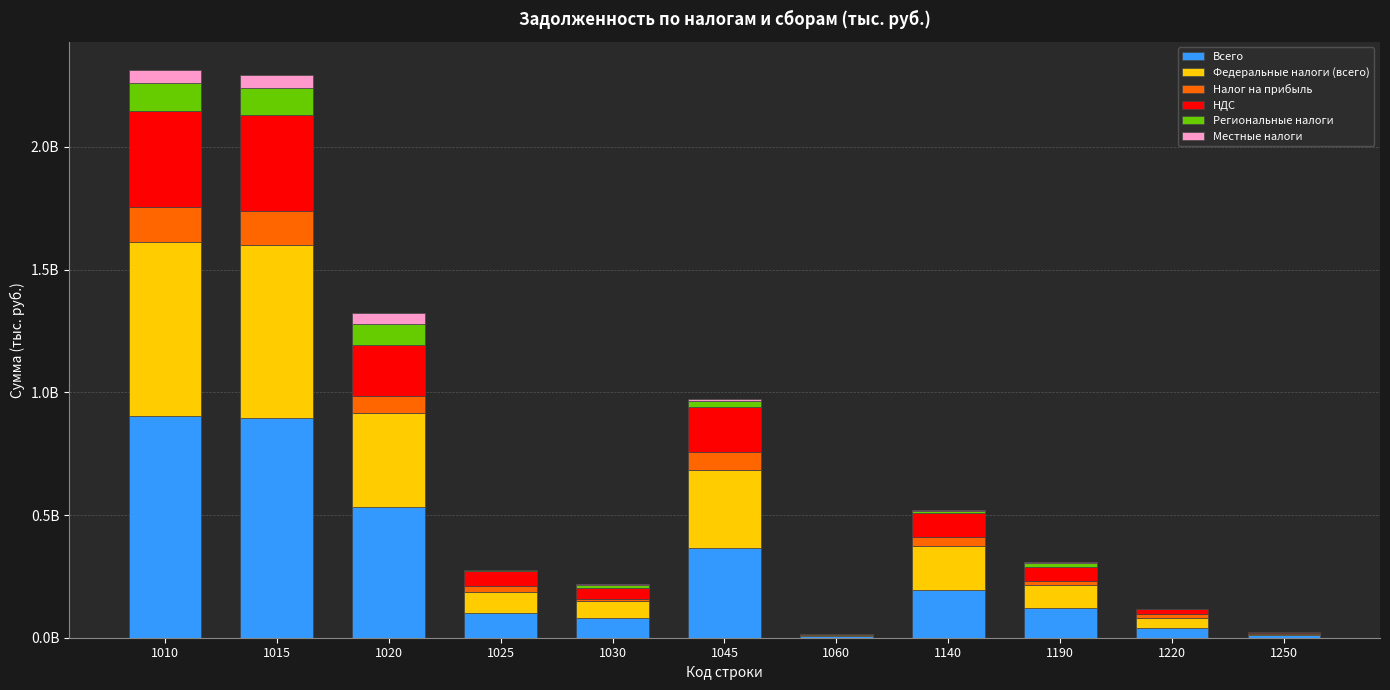

Which series changed the most between 1015 and 1250?

Всего